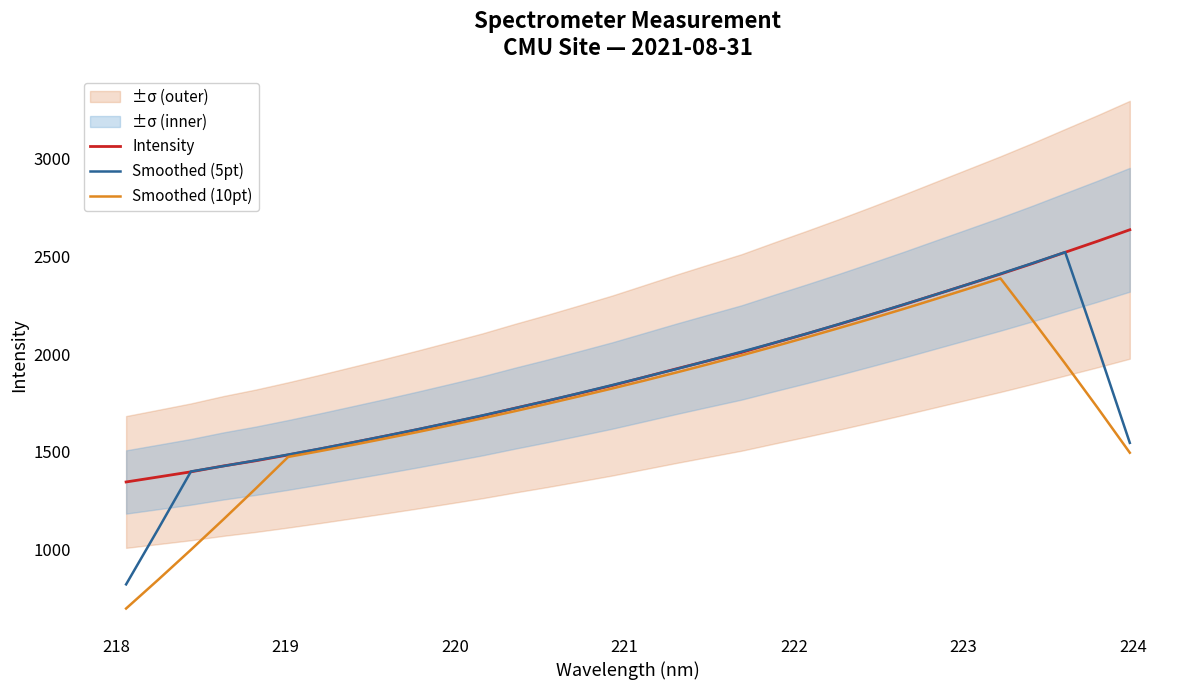

What is the greatest value displayed?

2635.3